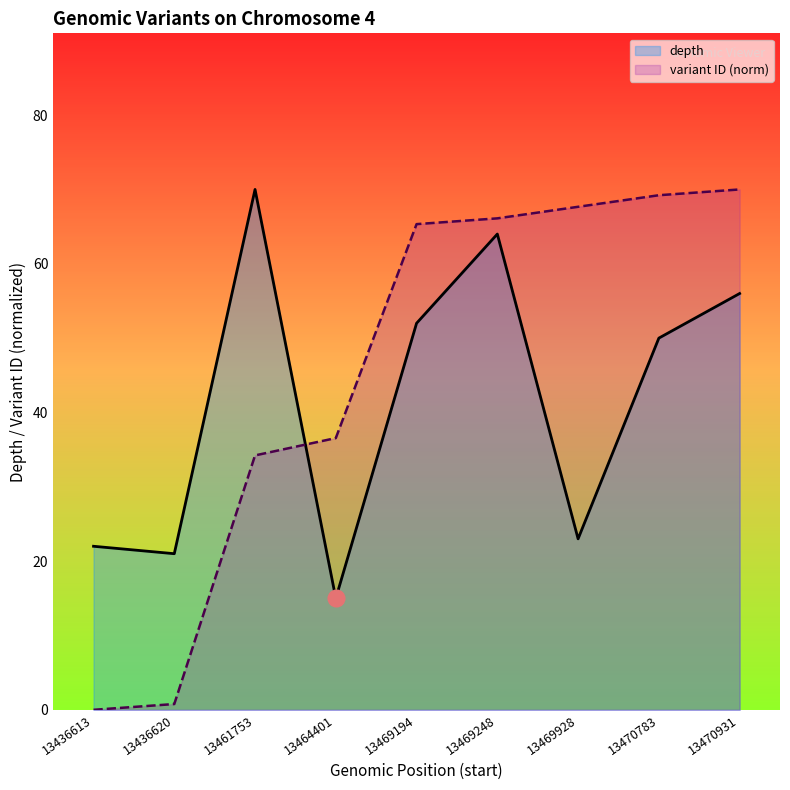

List the series in order of their overall mean, lowest first.

depth, variant ID (norm)